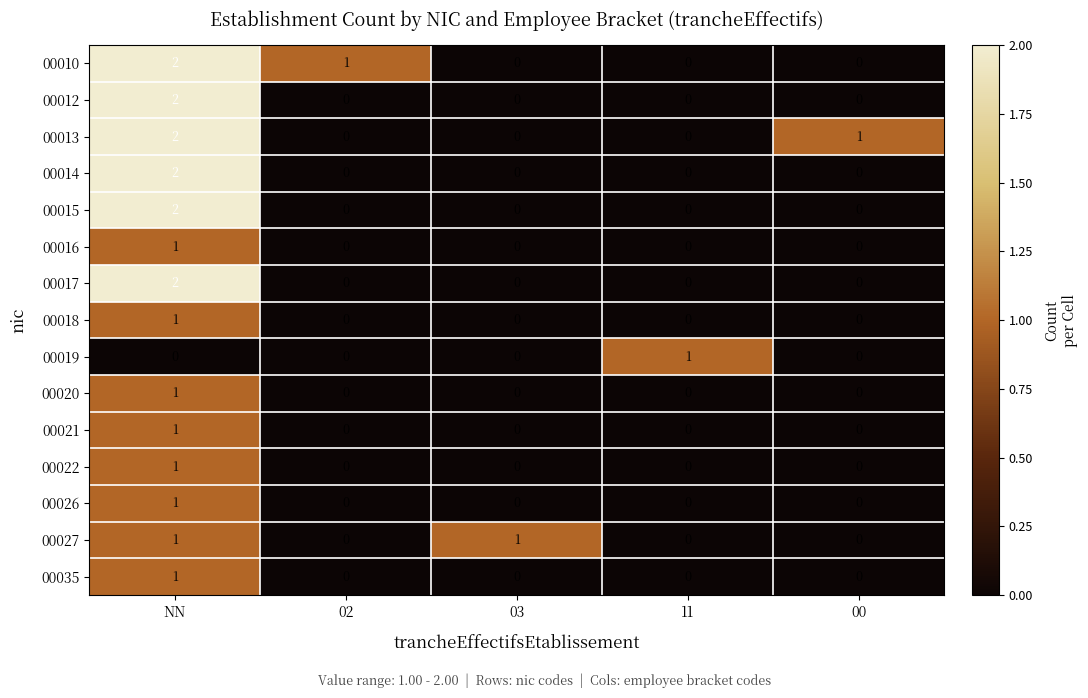

Is it true that 00020 equals 1 at 02?

False